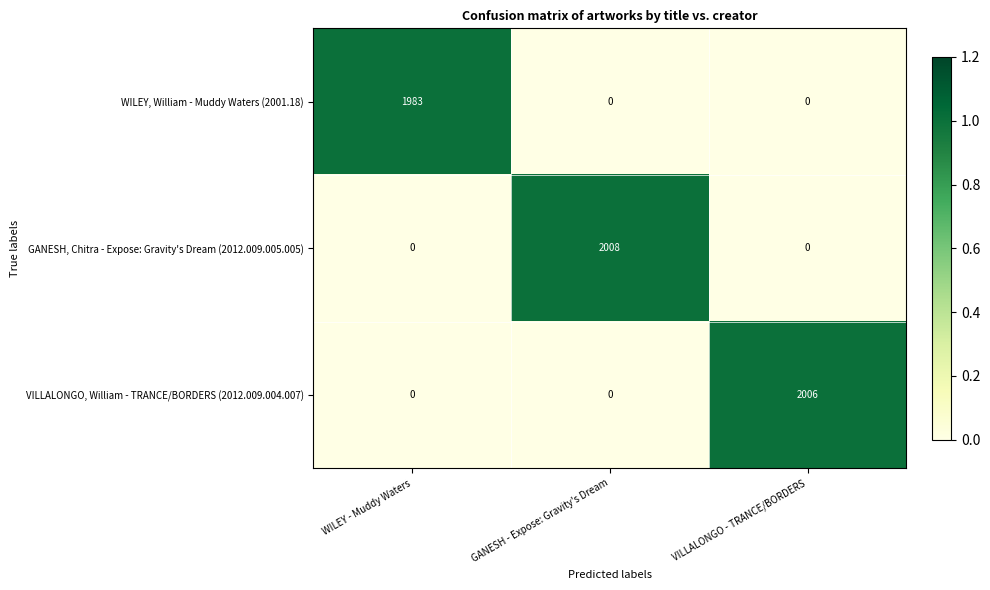

Count the GANESH, Chitra - Expose: Gravity's Dream (2012.009.005.005) values in the range 0 to 2008.

3